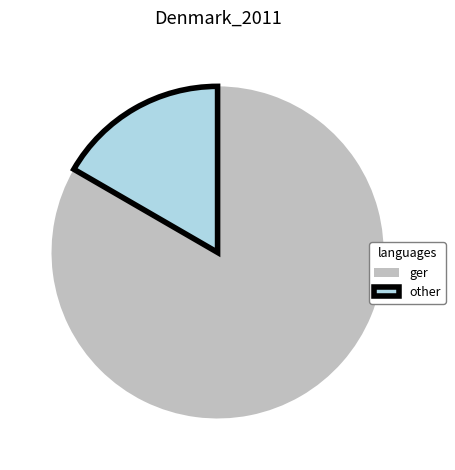

Between ger and other, which is larger?

ger